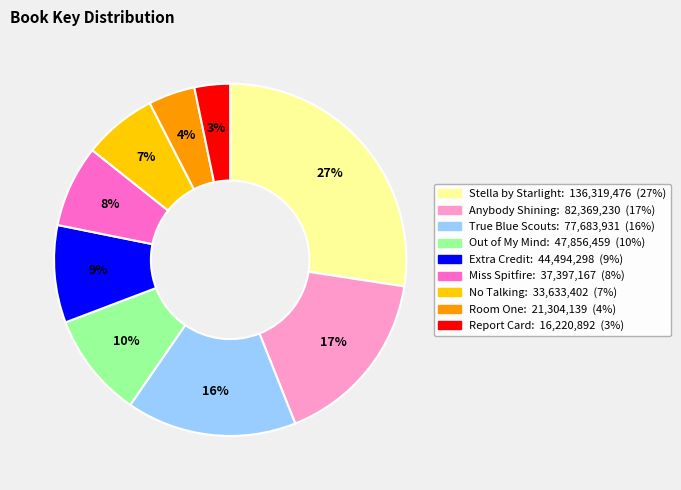

Is there any slice that represents more than half of the pie?

No